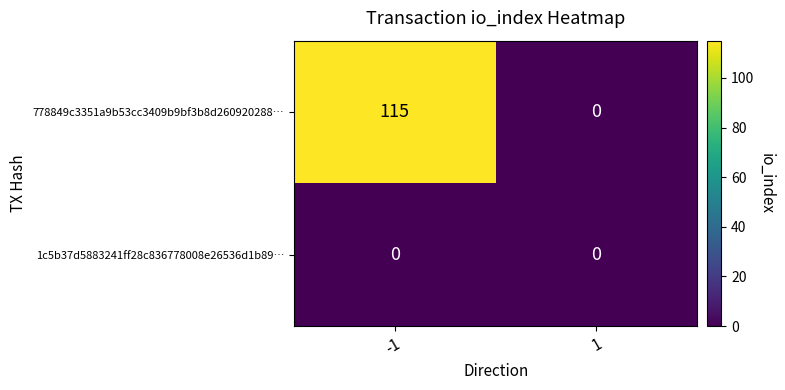

What is the total value across all series at -1?

115